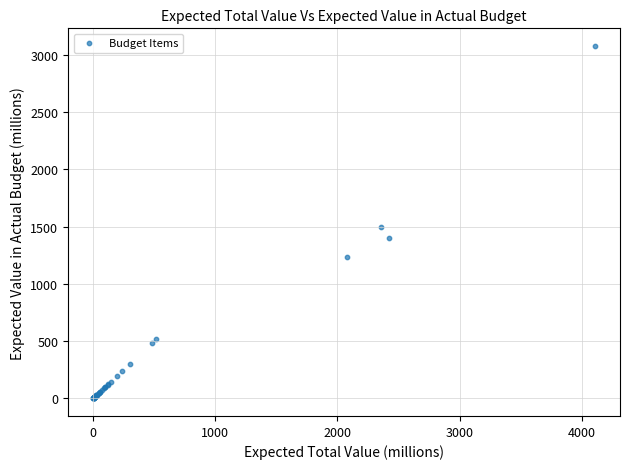

What Y value in the scatter plot is closest to 1539?

1500.0